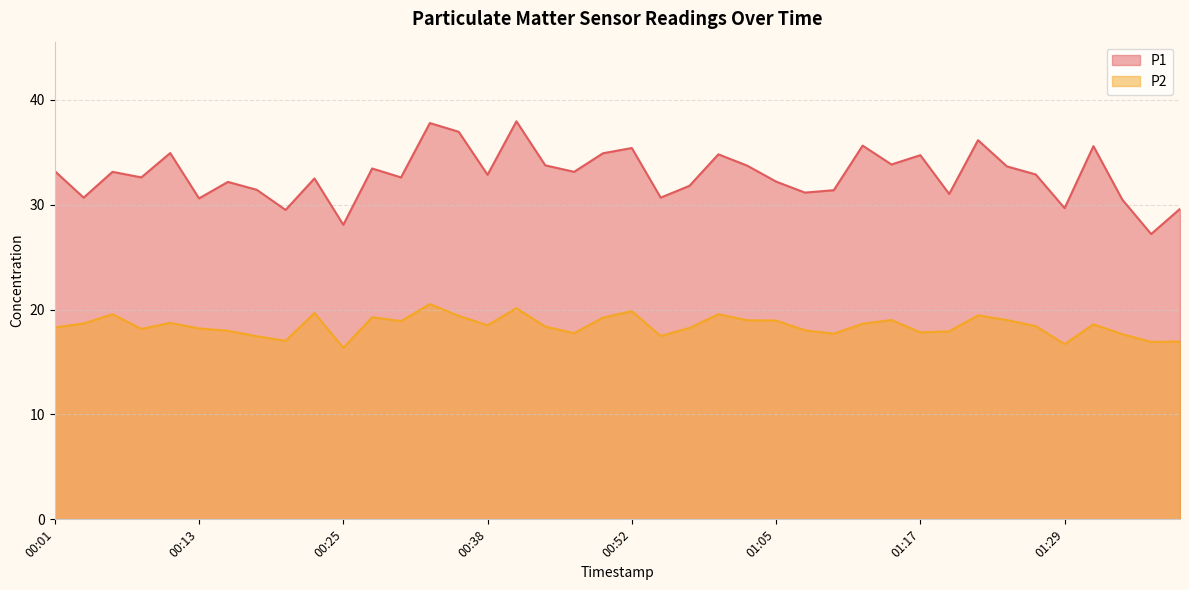

Between 00:35 and 00:18, which is larger?

00:35